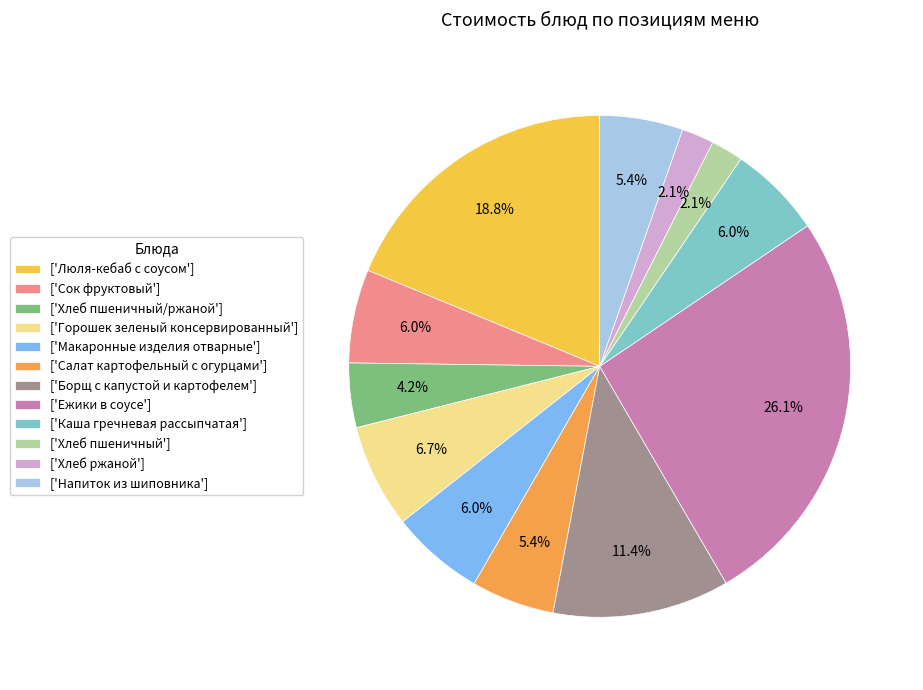

Count the number of slices in the pie.

12